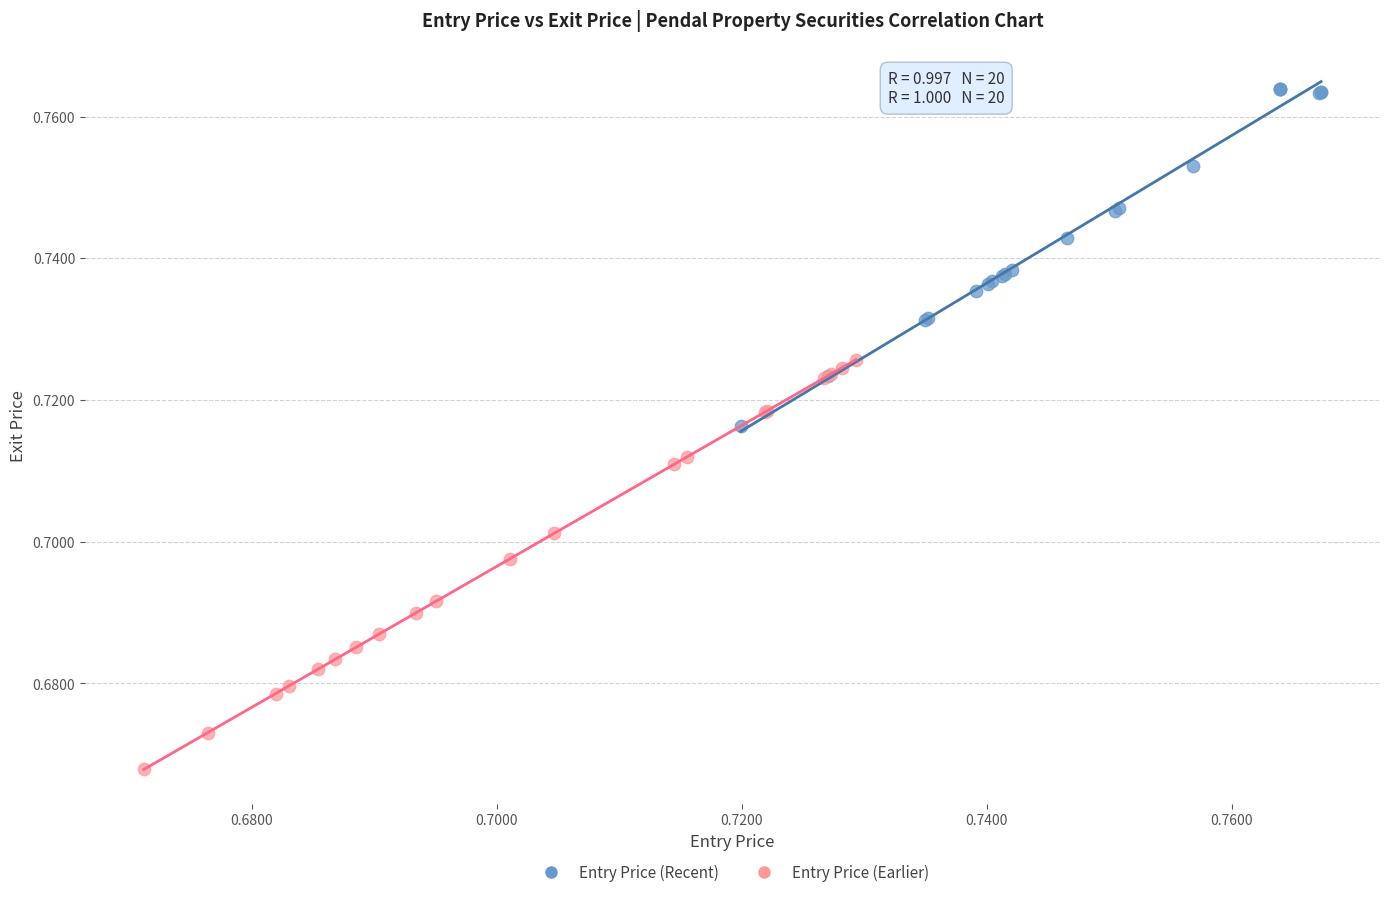

Which series has the largest Y range (max minus min)?

Entry Price (Earlier)